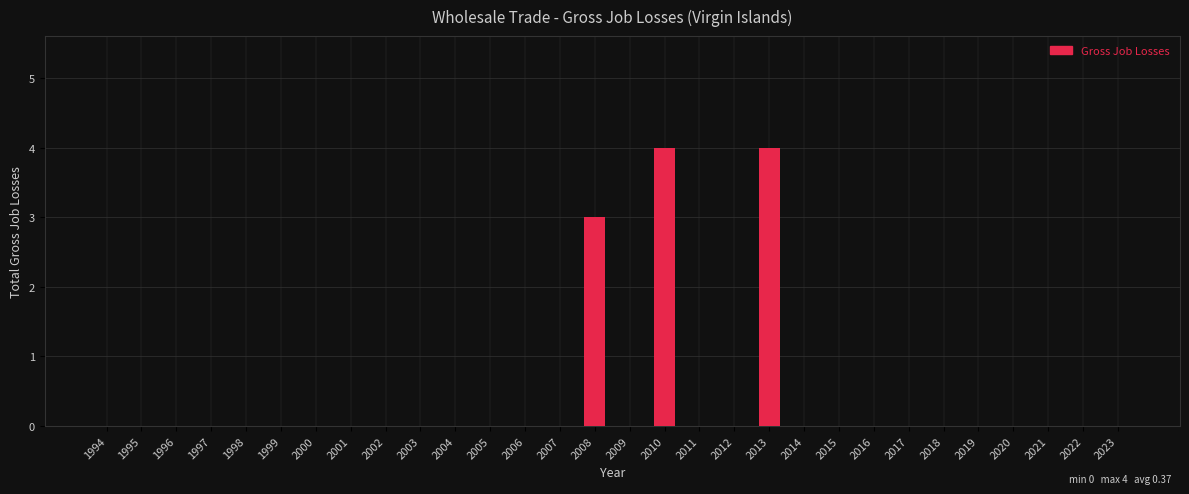

Reading left to right, what are all the values shown in this chart?

1994=0	1995=0	1996=0	1997=0	1998=0	1999=0	2000=0	2001=0	2002=0	2003=0	2004=0	2005=0	2006=0	2007=0	2008=3	2009=0	2010=4	2011=0	2012=0	2013=4	2014=0	2015=0	2016=0	2017=0	2018=0	2019=0	2020=0	2021=0	2022=0	2023=0